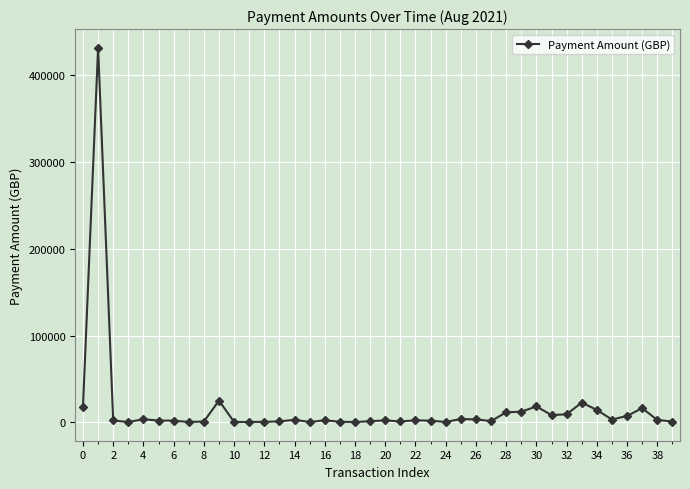

True or false: the data has more than 1 interior local peaks.

True